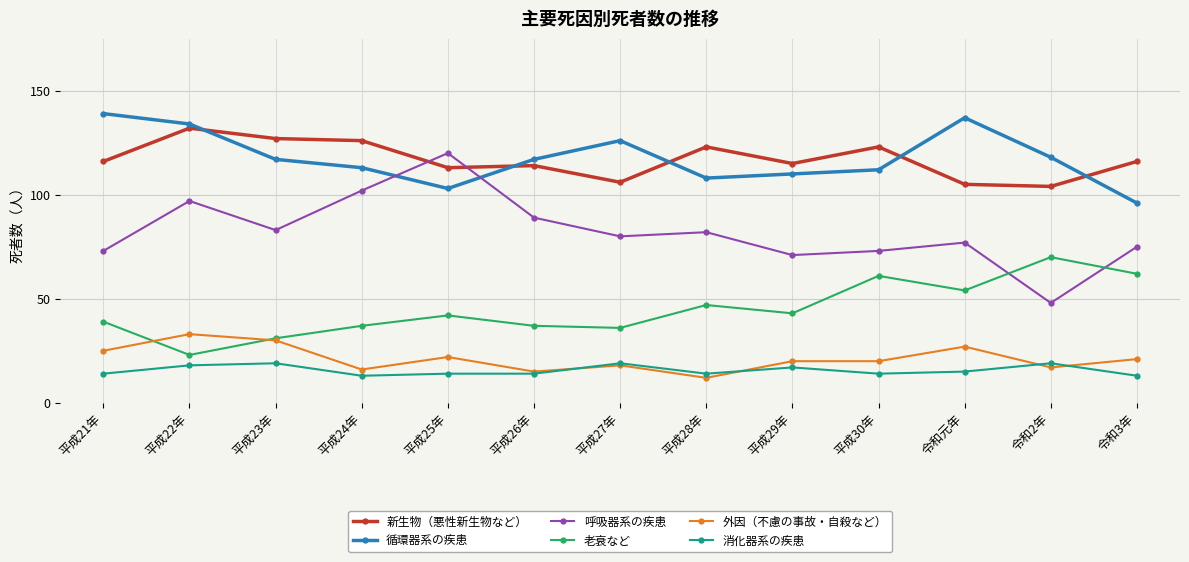

True or false: 循環器系の疾患 and 消化器系の疾患 intersect in this chart.

False